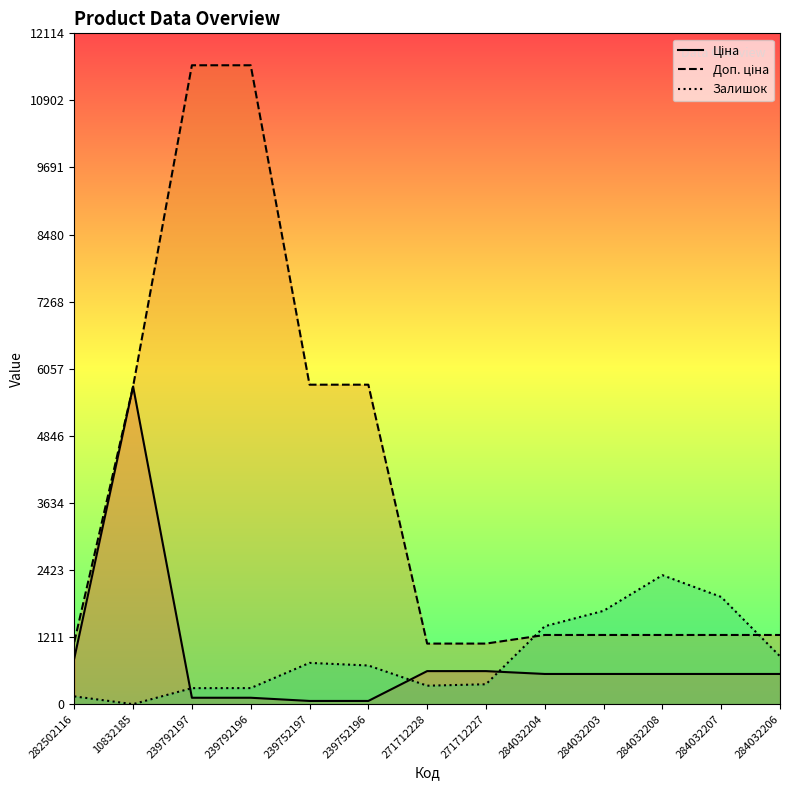

Read the Ціна value at 239792196.

115.4